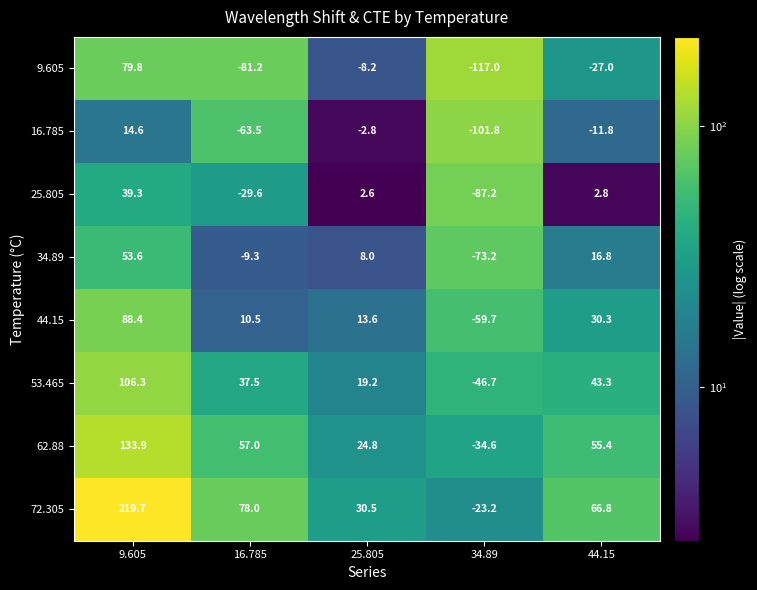

What is the sum of the 72.305 values at 9.605 and 44.15?

286.5